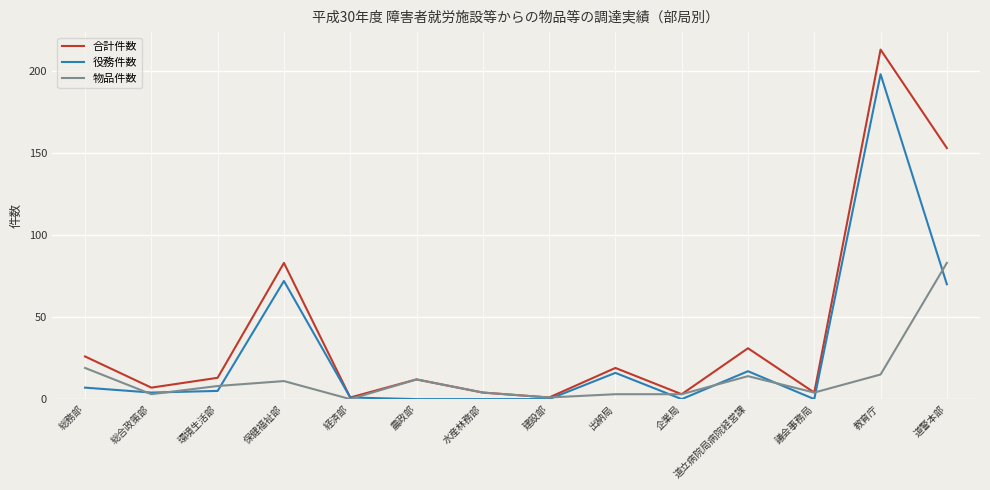

Where is the first local maximum for 役務件数?

保健福祉部